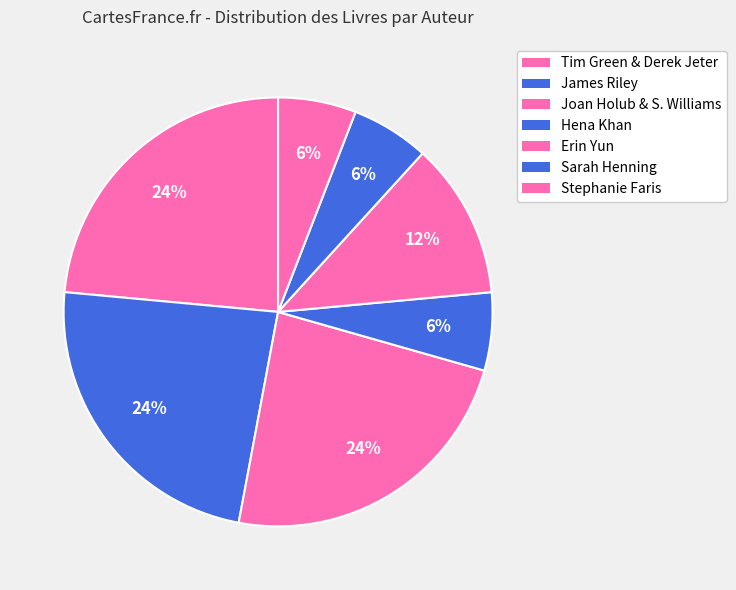

Which category has the biggest portion of the pie?

Tim Green & Derek Jeter